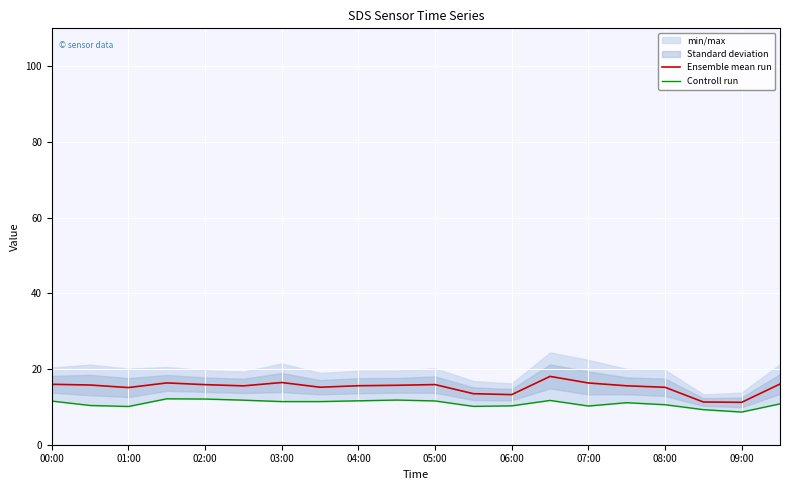

Is it true that Ensemble mean run equals 22.7 at 02:00?

False